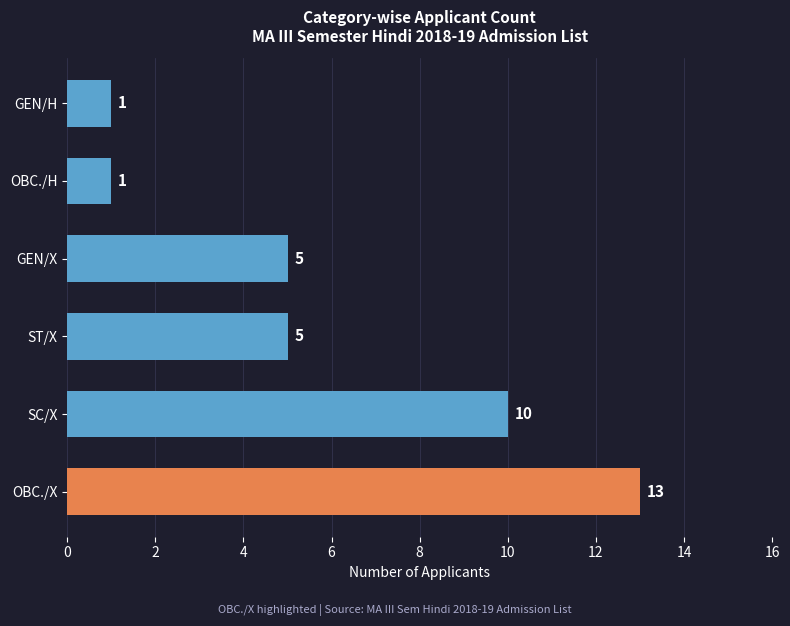

Approximately how many times larger is the value at GEN/X compared to ST/X?

1.0